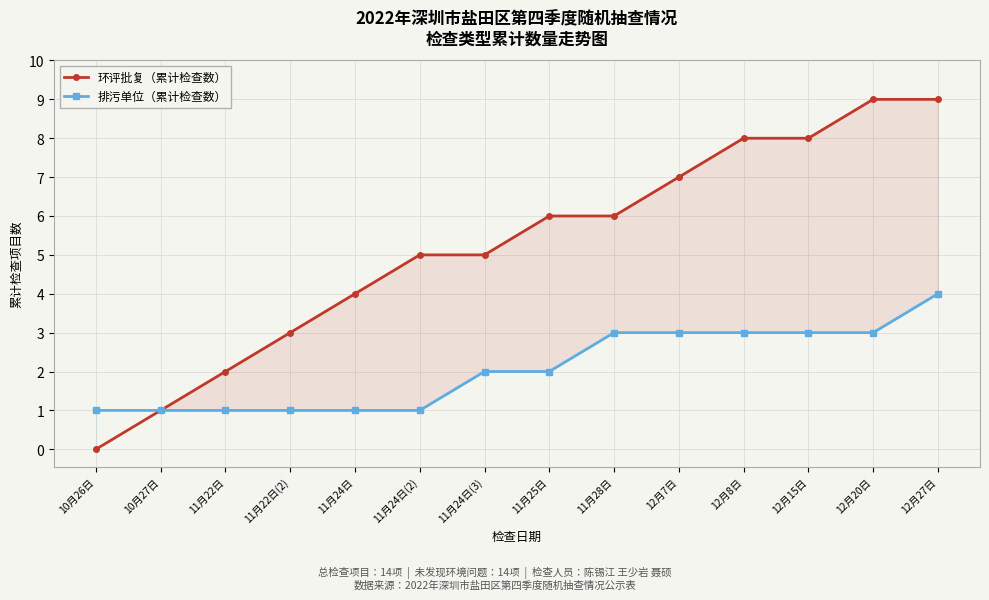

Reading right to left, what are all the values shown in this chart?

环评批复（累计检查数）: 12月27日=9	12月20日=9	12月15日=8	12月8日=8	12月7日=7	11月28日=6	11月25日=6	11月24日(3)=5	11月24日(2)=5	11月24日=4	11月22日(2)=3	11月22日=2	10月27日=1	10月26日=0
排污单位（累计检查数）: 12月27日=4	12月20日=3	12月15日=3	12月8日=3	12月7日=3	11月28日=3	11月25日=2	11月24日(3)=2	11月24日(2)=1	11月24日=1	11月22日(2)=1	11月22日=1	10月27日=1	10月26日=1